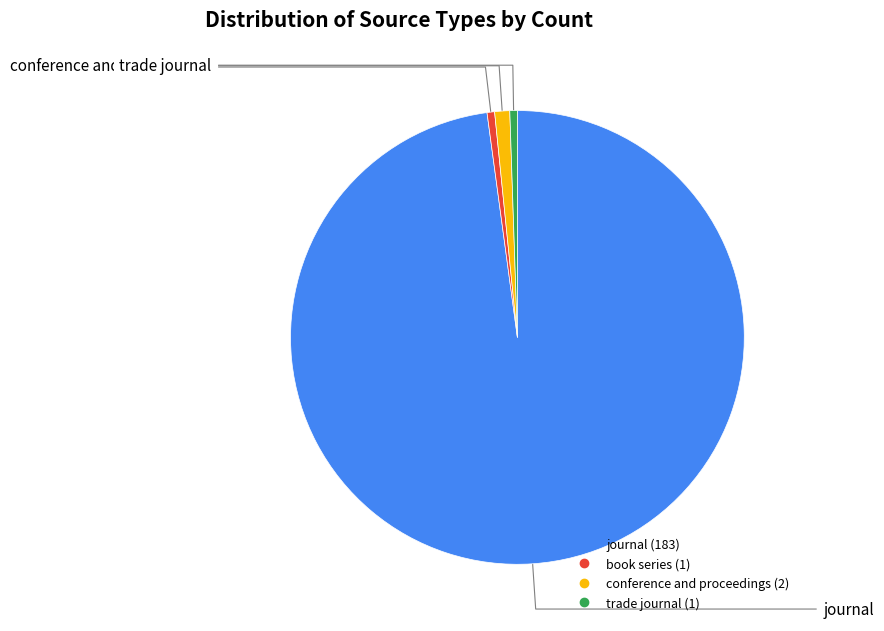

Is it true that book series is 14% of the pie?

False